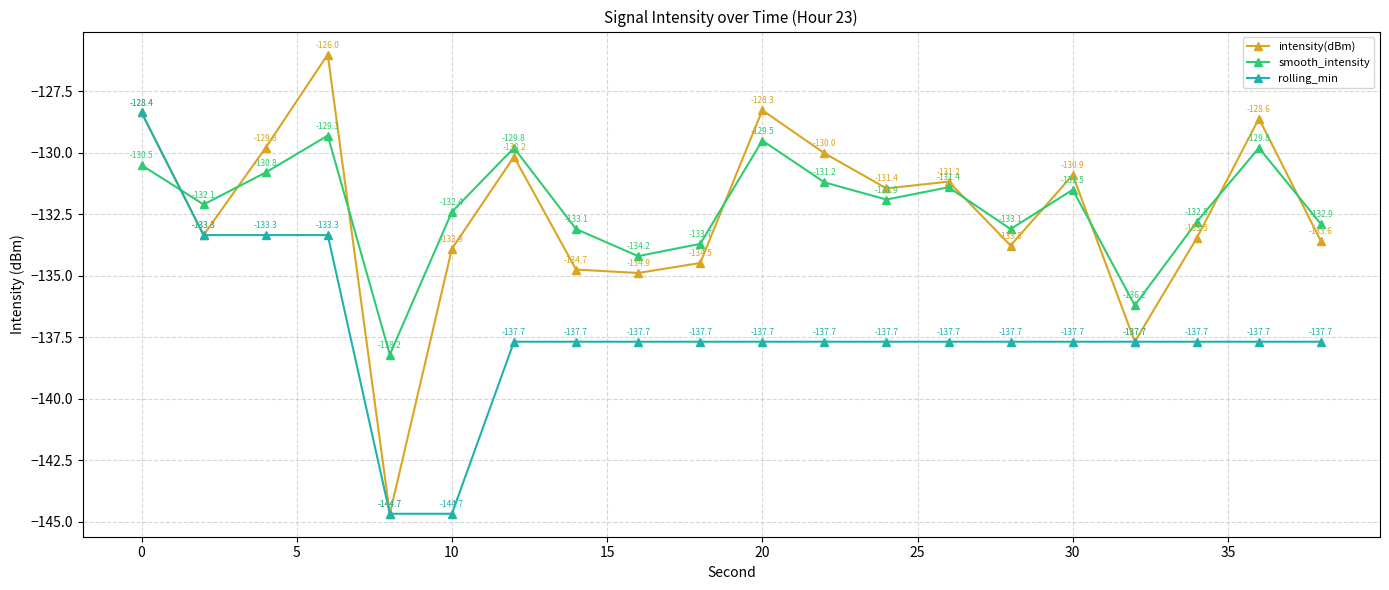

How many values in the rolling_min series are below -137?

16